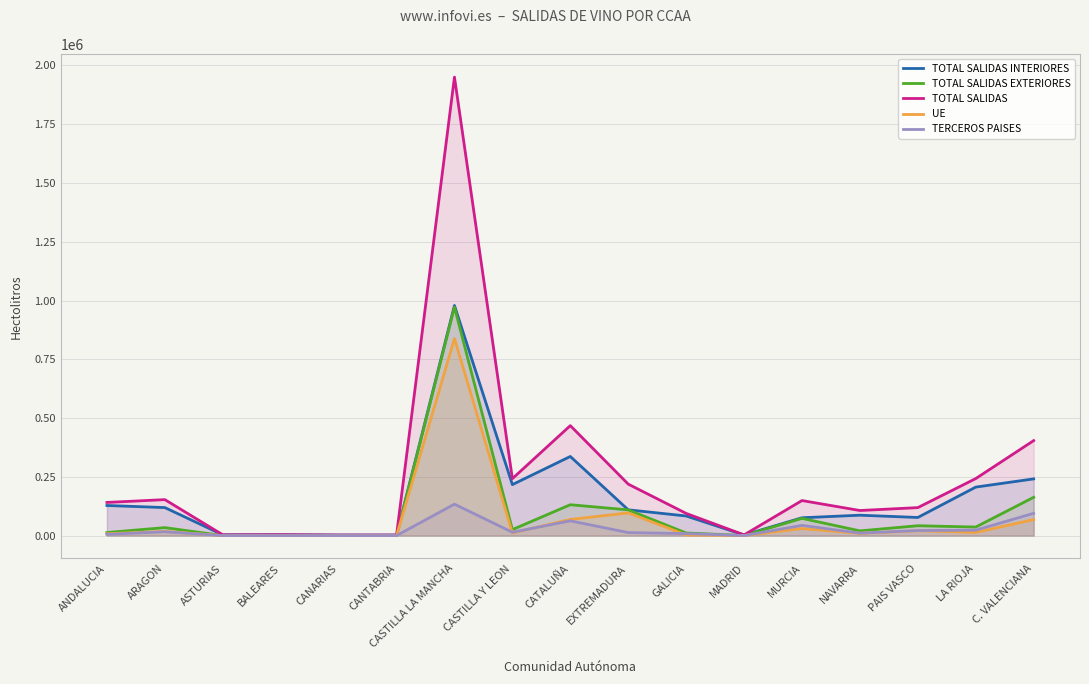

At how many categories does at least one series exceed 1915158?

1